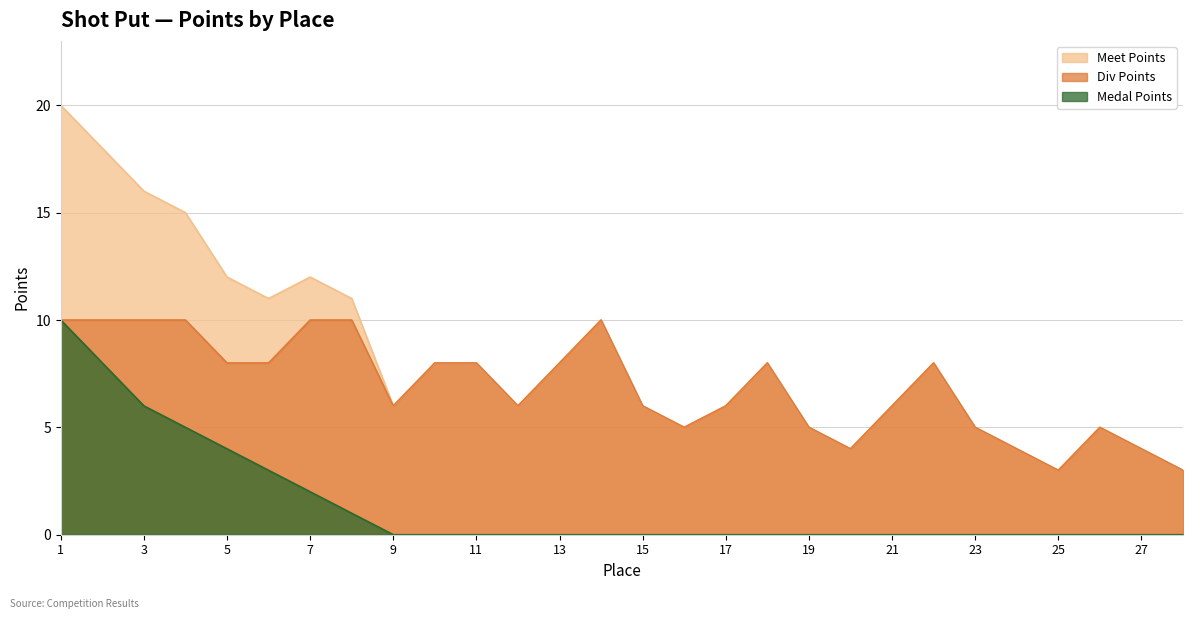

What are all the series names shown in the legend?

Meet Points, Div Points, Medal Points